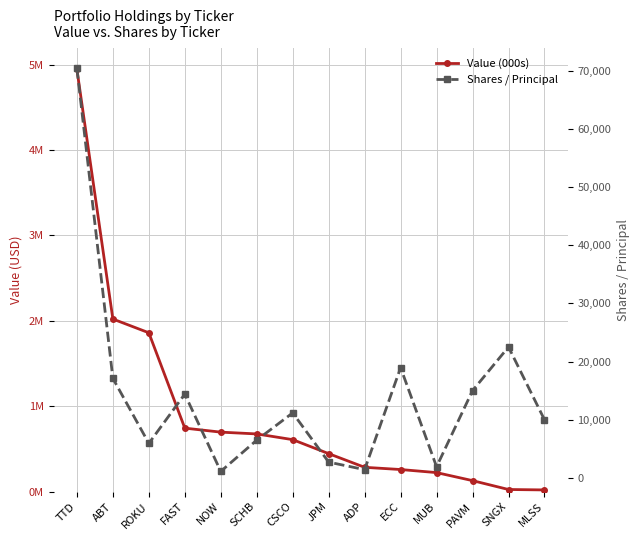

List the series in order of their peak value, lowest first.

Shares / Principal, Value (000s)